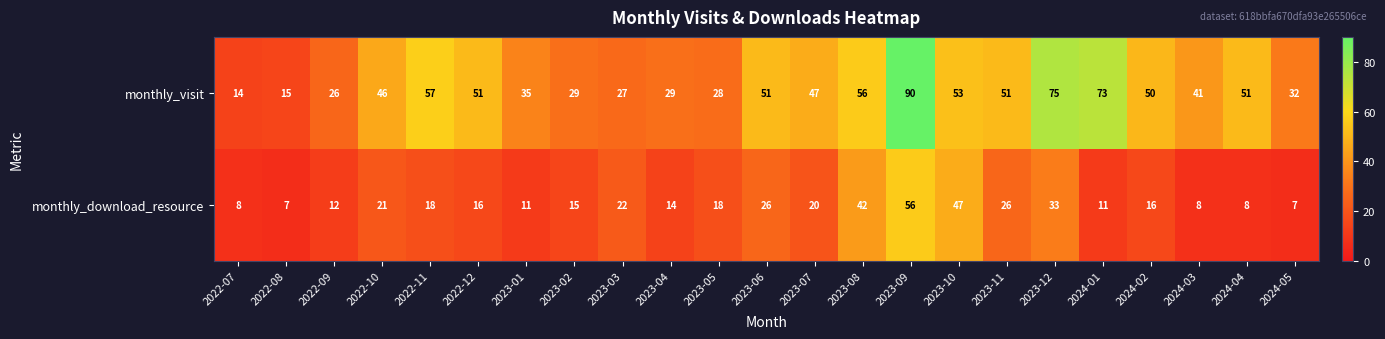

Which label corresponds to the largest value in the chart?

2023-09